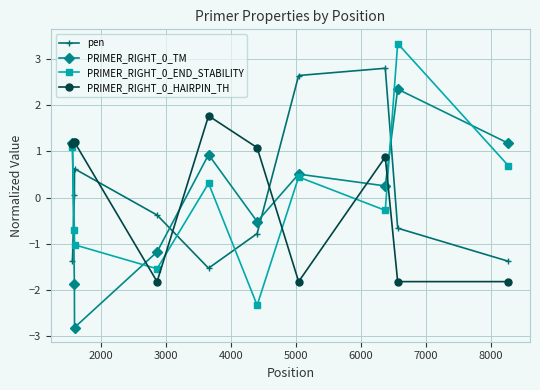

True or false: PRIMER_RIGHT_0_HAIRPIN_TH has more than 1 points higher than both neighbors.

True